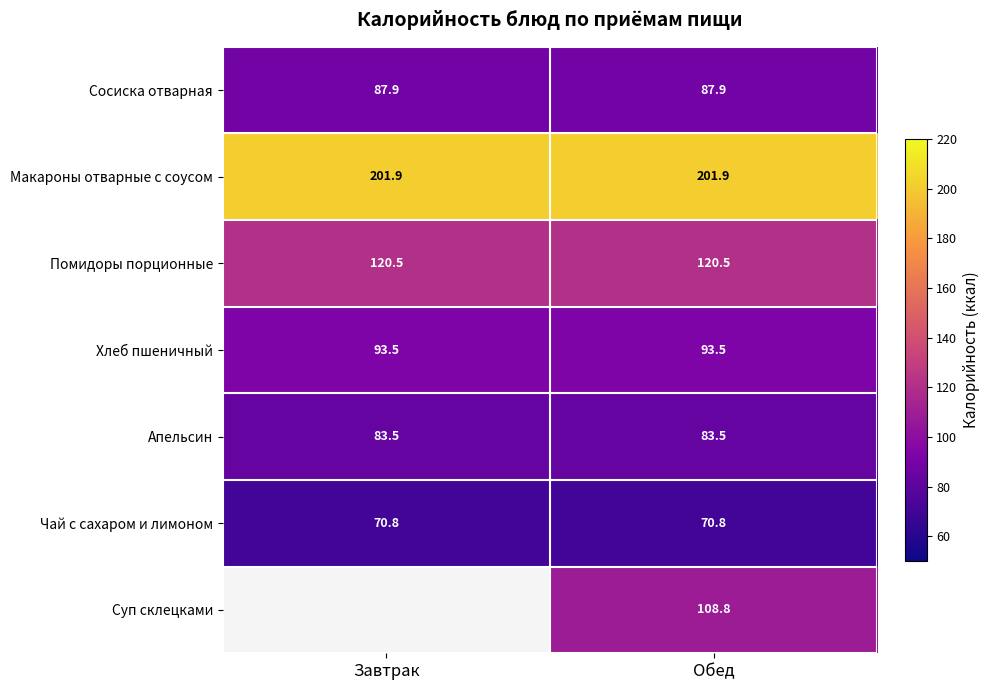

At Обед, list the series in order from largest to smallest.

Макароны отварные с соусом, Помидоры порционные, Суп склецками, Хлеб пшеничный, Сосиска отварная, Апельсин, Чай с сахаром и лимоном